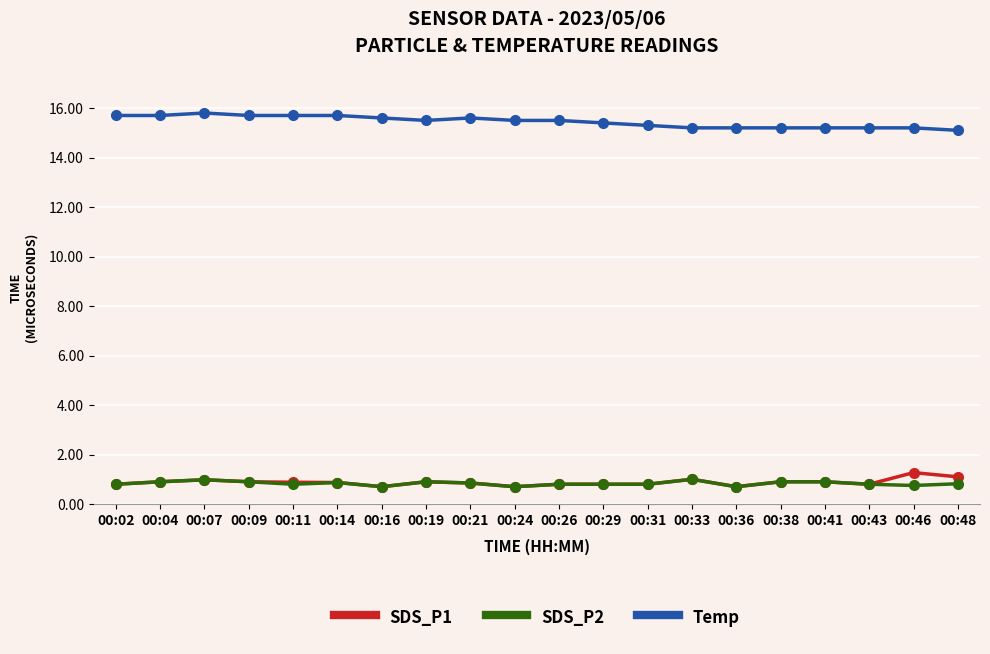

What is the spread (max minus min) of values at 00:09?

14.8